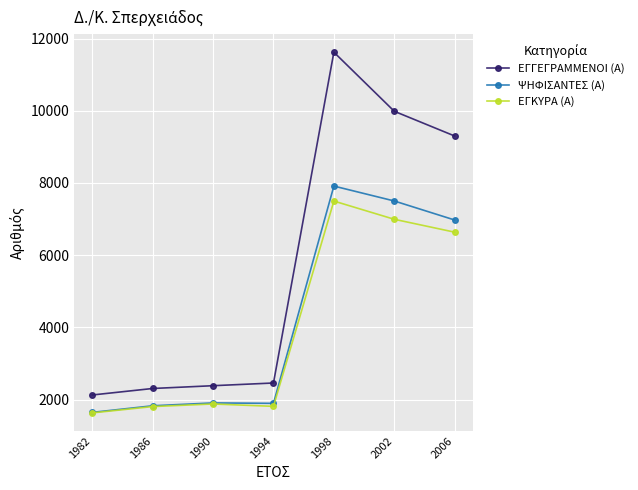

Which series has the largest total across all categories?

ΕΓΓΕΓΡΑΜΜΕΝΟΙ (Α)